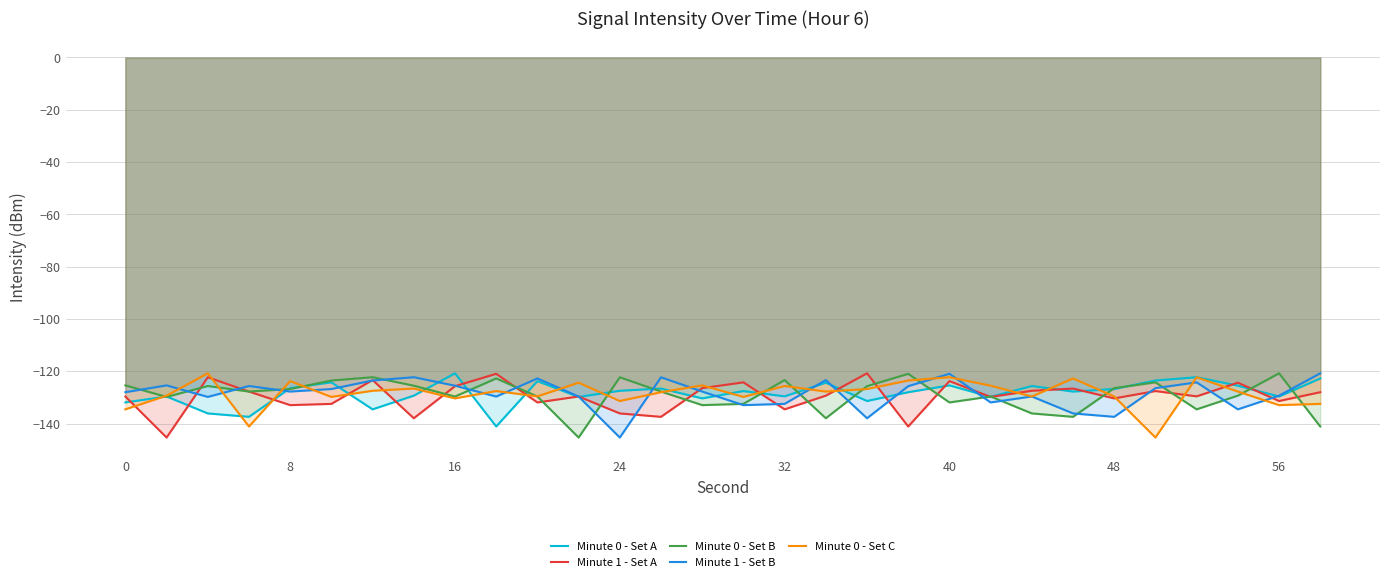

True or false: Minute 0 - Set A has a value of -131.9 at 0.

True